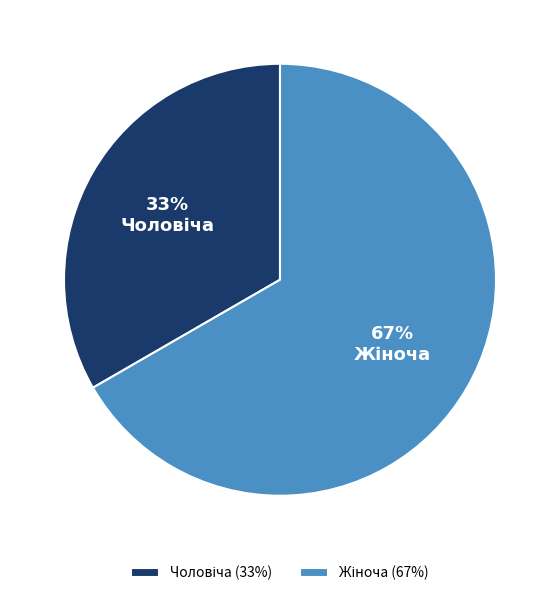

Is there any slice that represents more than half of the pie?

Yes